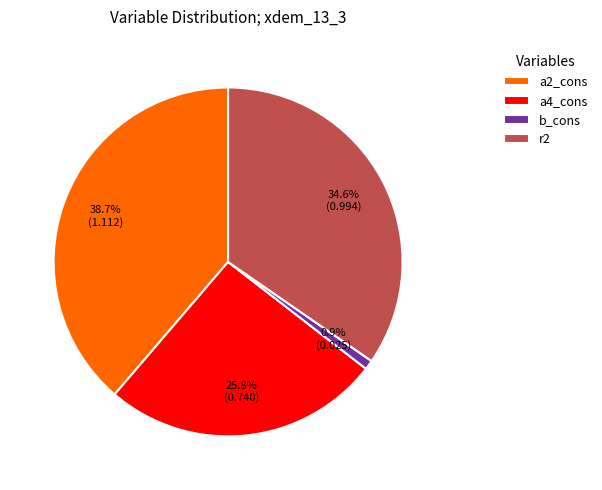

Does b_cons account for over 50% of the chart?

No